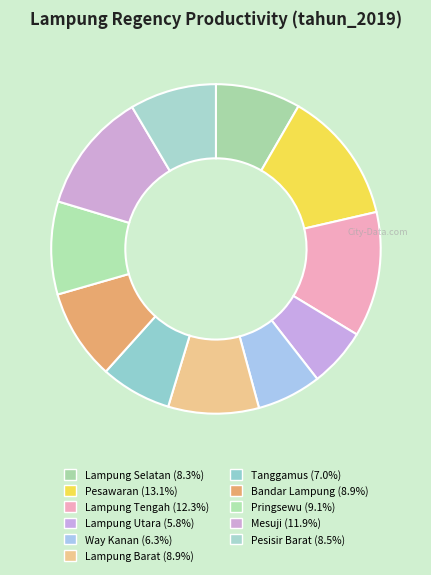

How many slices are in this pie chart?

11